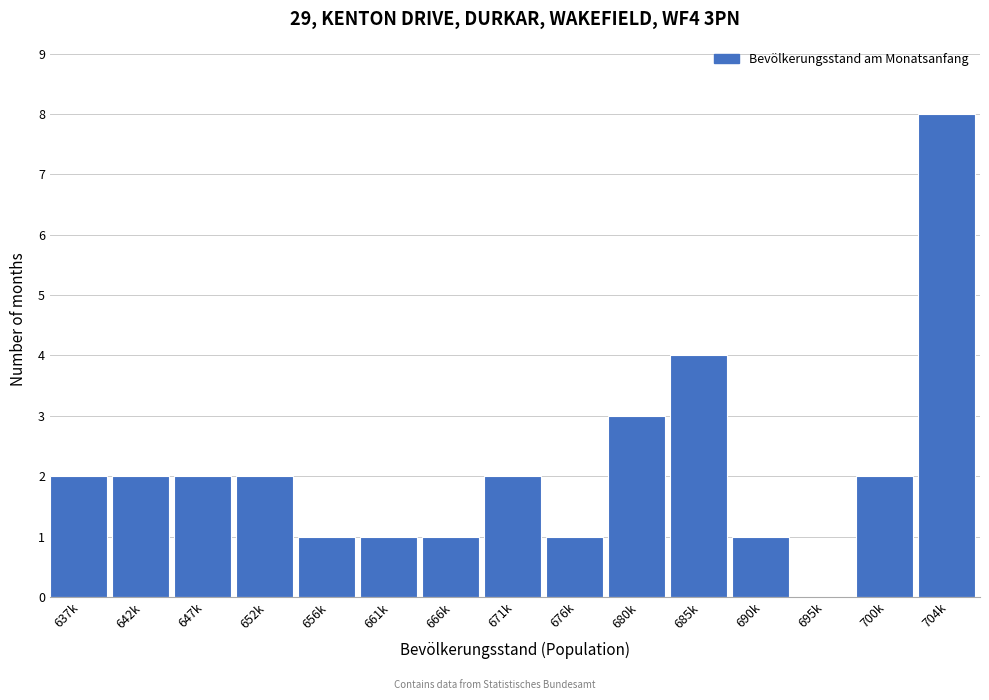

Reading right to left, transcribe all the data shown in this chart.

704k=8	700k=2	695k=0	690k=1	685k=4	680k=3	676k=1	671k=2	666k=1	661k=1	656k=1	652k=2	647k=2	642k=2	637k=2